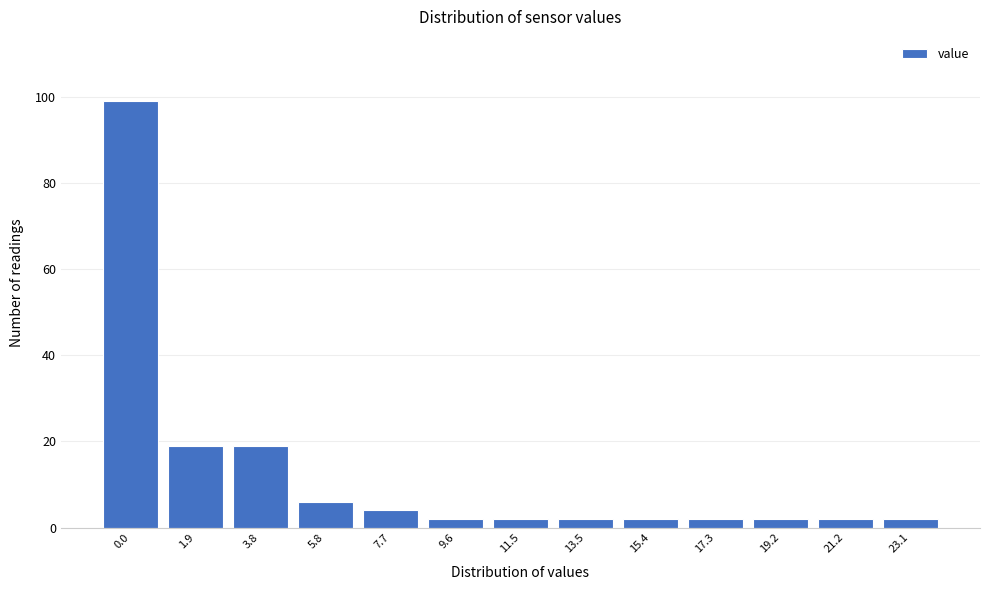

Reading left to right, extract all data points from this chart.

0.0=99	1.9=19	3.8=19	5.8=6	7.7=4	9.6=2	11.5=2	13.5=2	15.4=2	17.3=2	19.2=2	21.2=2	23.1=2